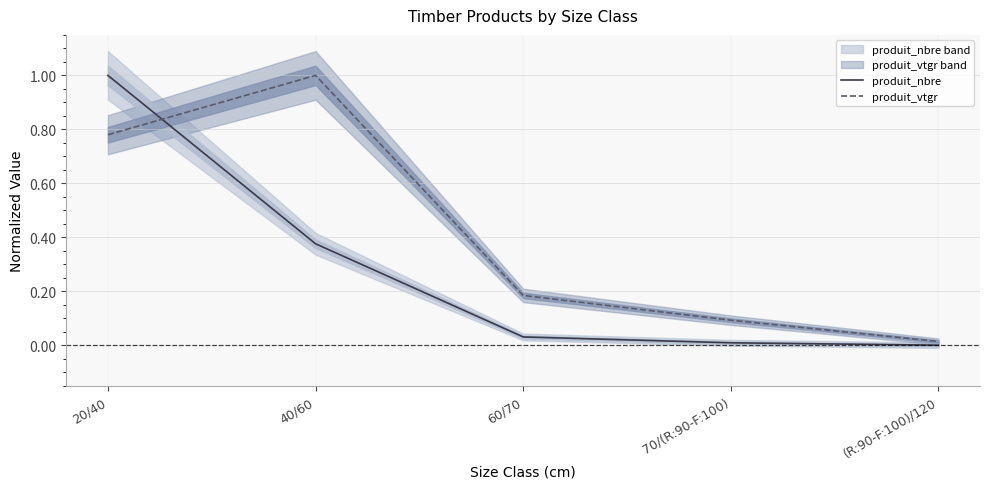

Is it true that produit_vtgr equals 1.0 at 40/60?

True